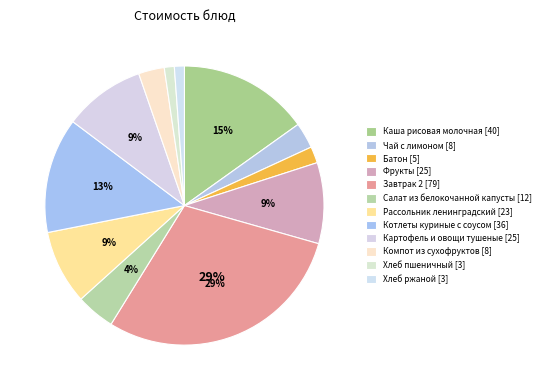

How many segments does this pie chart have?

12